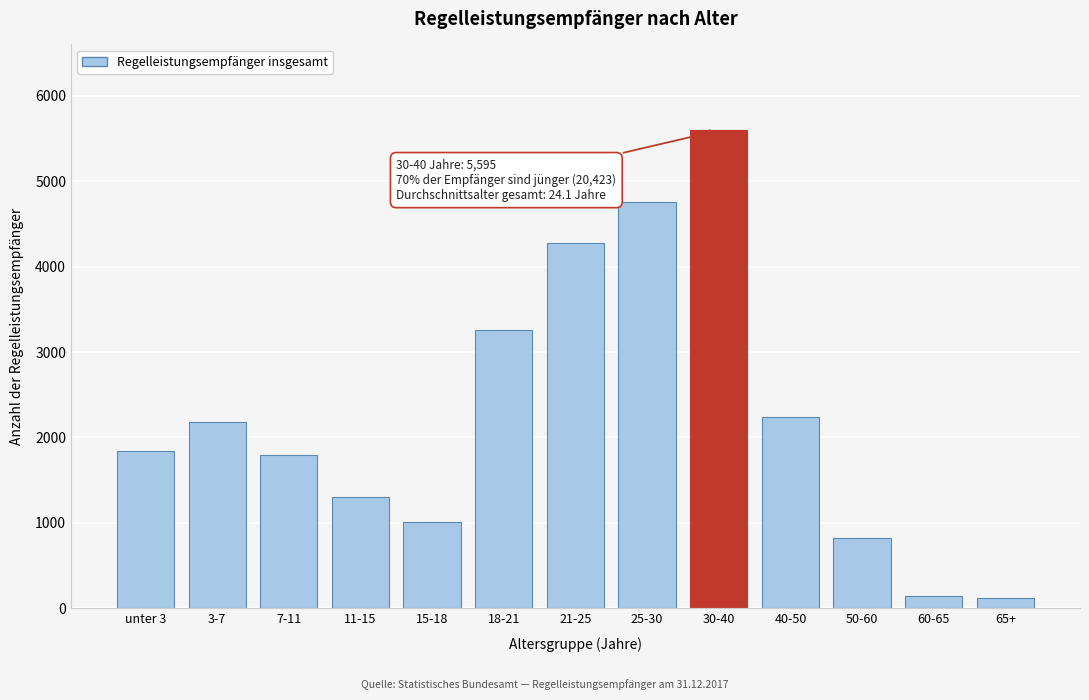

Reading left to right, transcribe all the data shown in this chart.

unter 3=1847	3-7=2180	7-11=1797	11-15=1304	15-18=1008	18-21=3257	21-25=4272	25-30=4758	30-40=5595	40-50=2241	50-60=825	60-65=145	65+=118